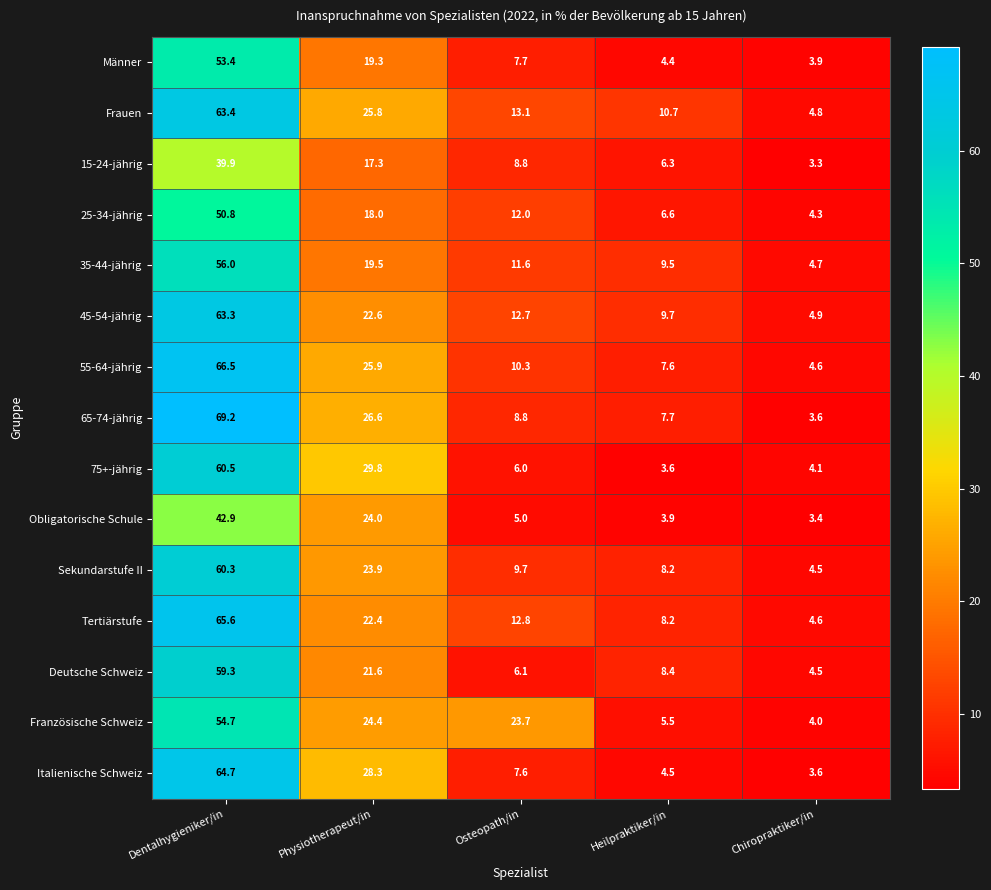

List the labels in order of Italienische Schweiz value, largest first.

Dentalhygieniker/in, Physiotherapeut/in, Osteopath/in, Heilpraktiker/in, Chiropraktiker/in